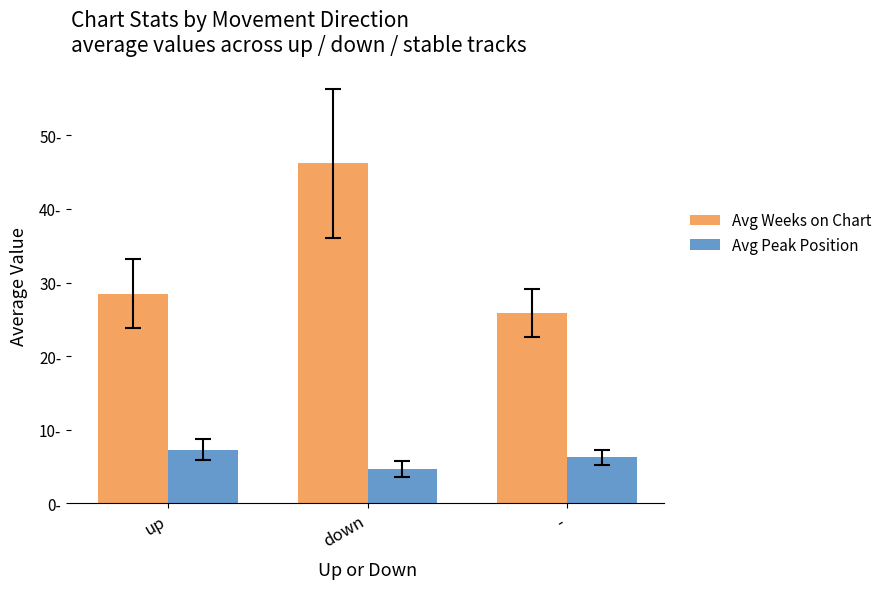

Does the chart contain any negative values?

No